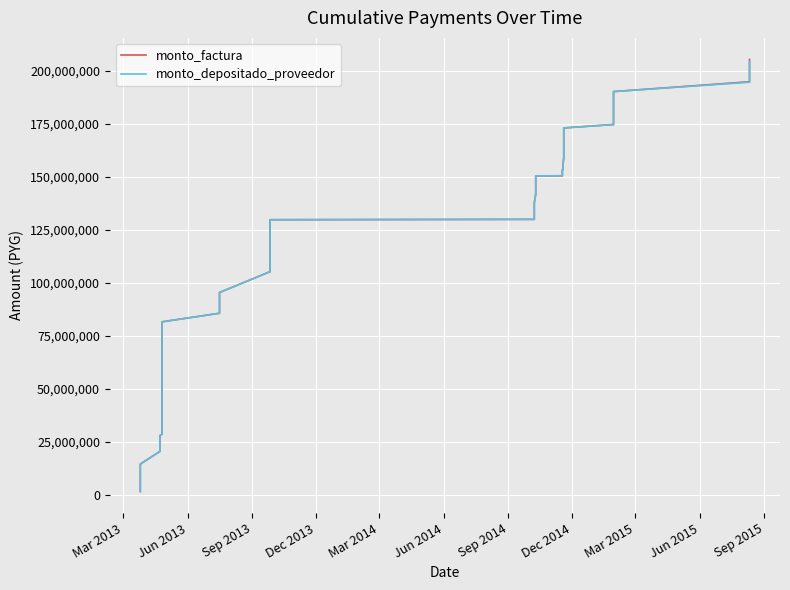

Which series has the largest range (max minus min)?

monto_factura